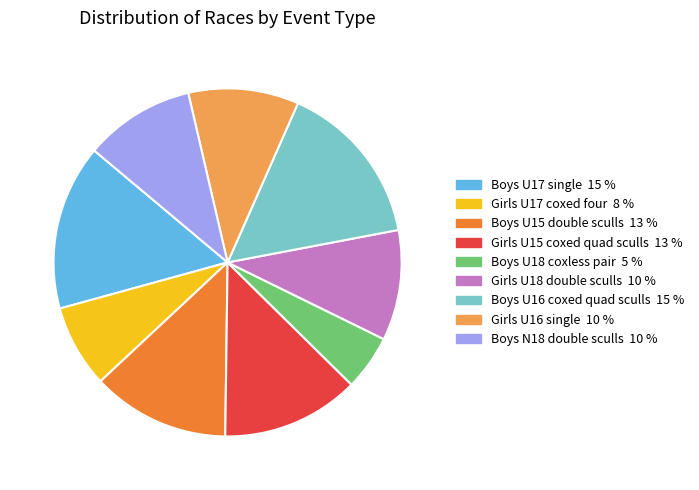

How many segments does this pie chart have?

9